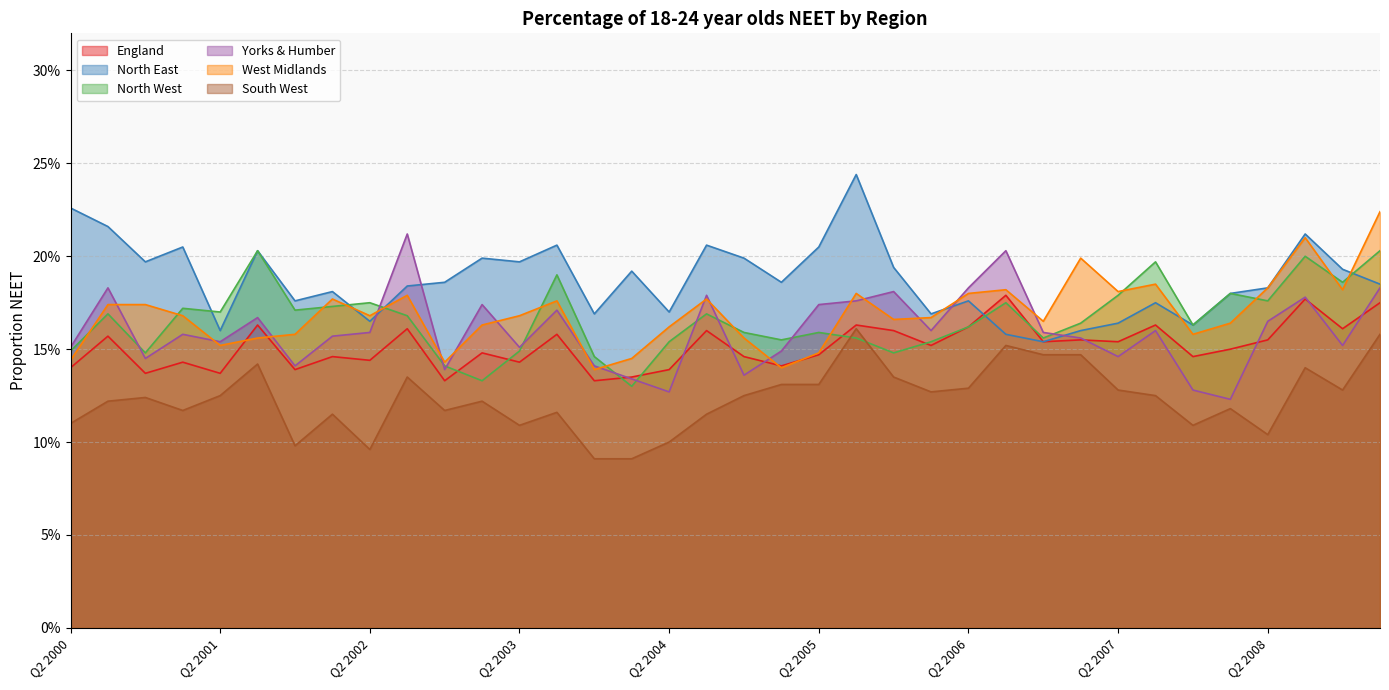

What is the sum of the South West values at Q2 2003 and Q1 2007?

0.3